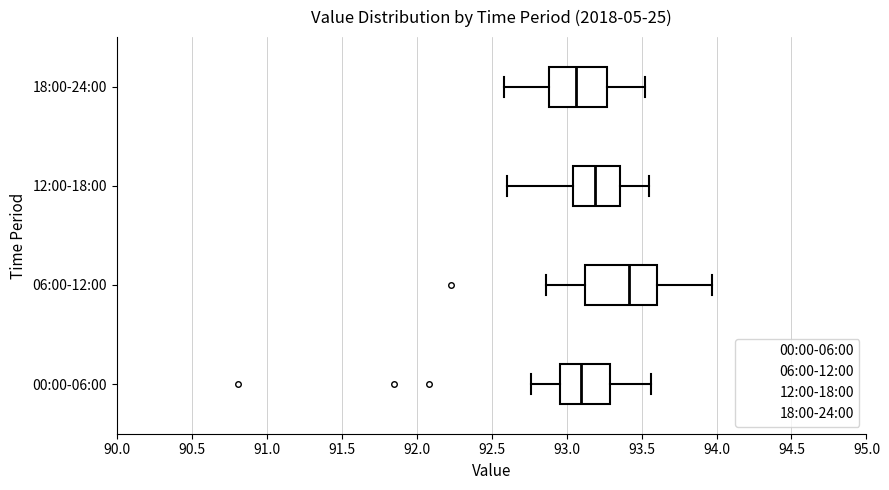

Where does the right whisker of the box for 18:00-24:00 end on the x-axis? The values are not printed on the chart, so give them approximately, as read against the axis.

93.50